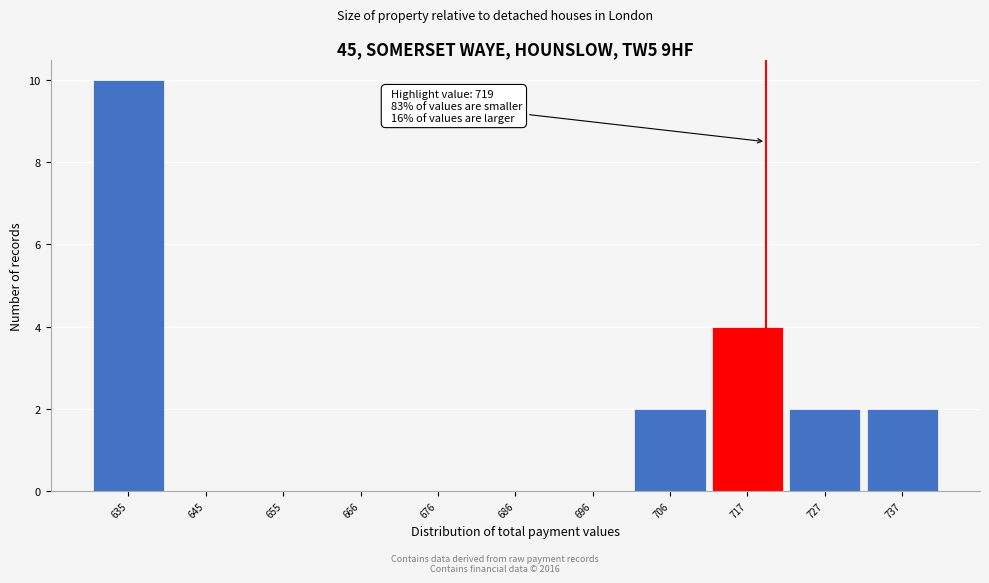

Which range on the x-axis has the tallest bar?

630 to 640